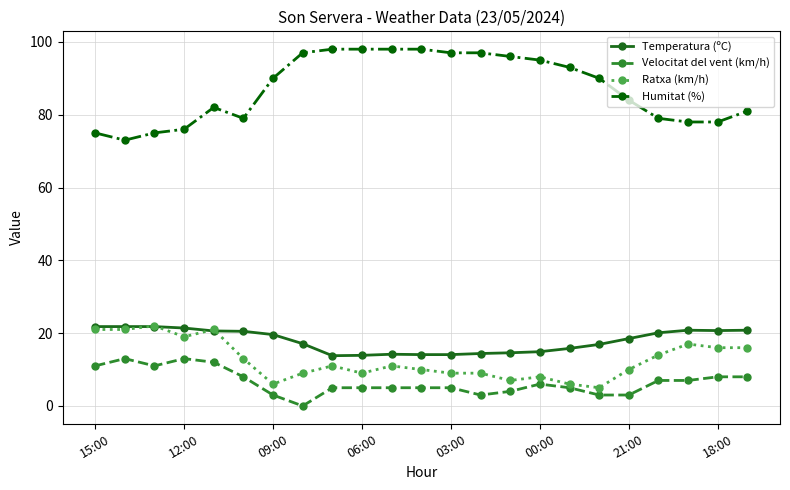

How many series are shown in this chart?

4